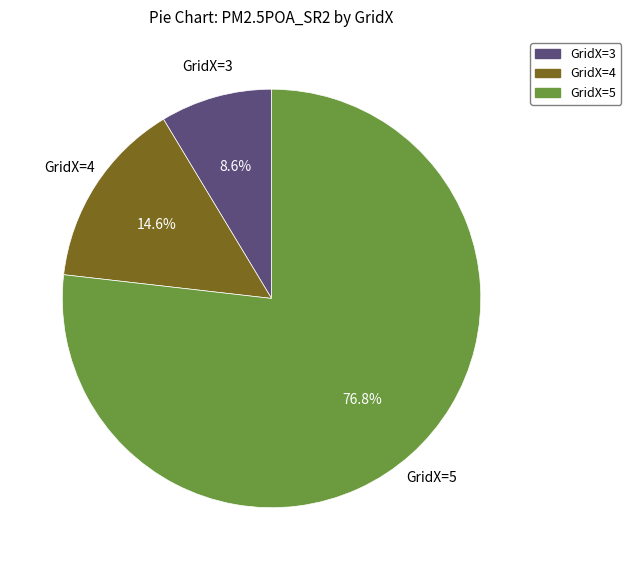

Rank the categories by value from lowest to highest.

GridX=3, GridX=4, GridX=5